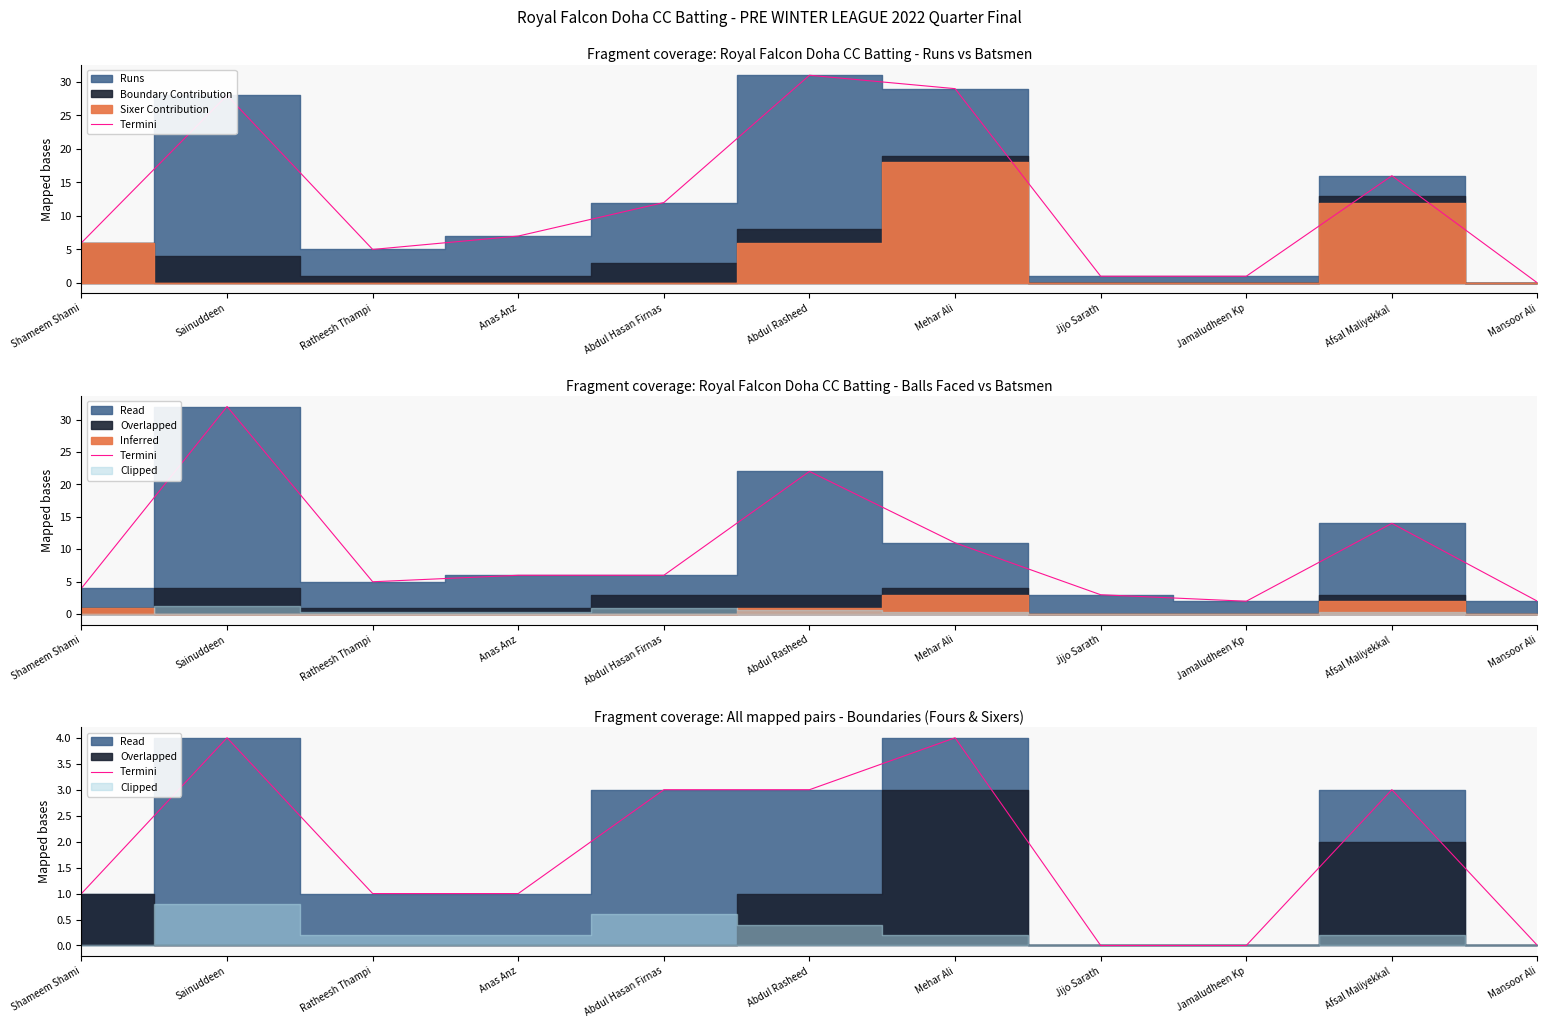

The value at Ratheesh Thampi is 1. True or false?

False